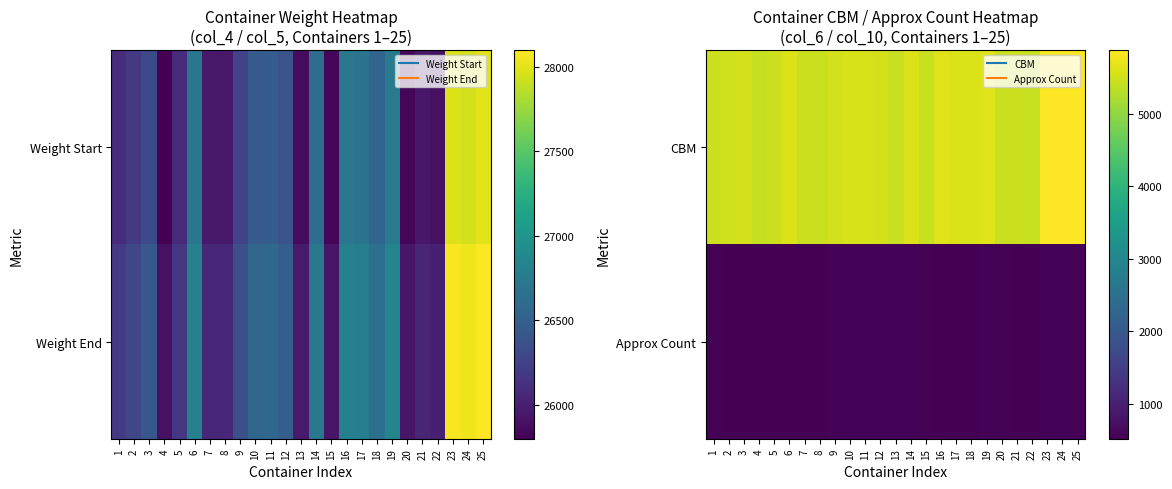

What is the difference between the highest and lowest values at 19?

5057.5